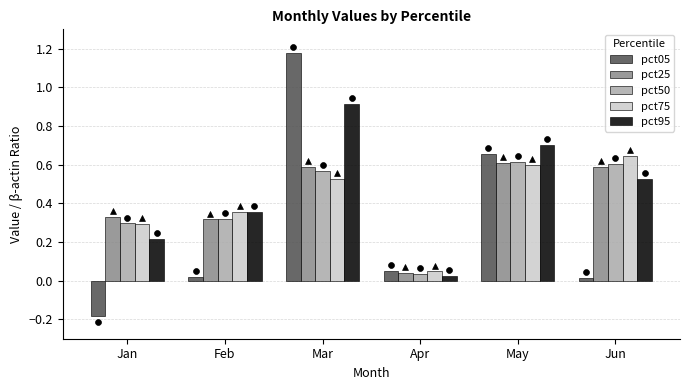

At how many categories does at least one series exceed 0?

6